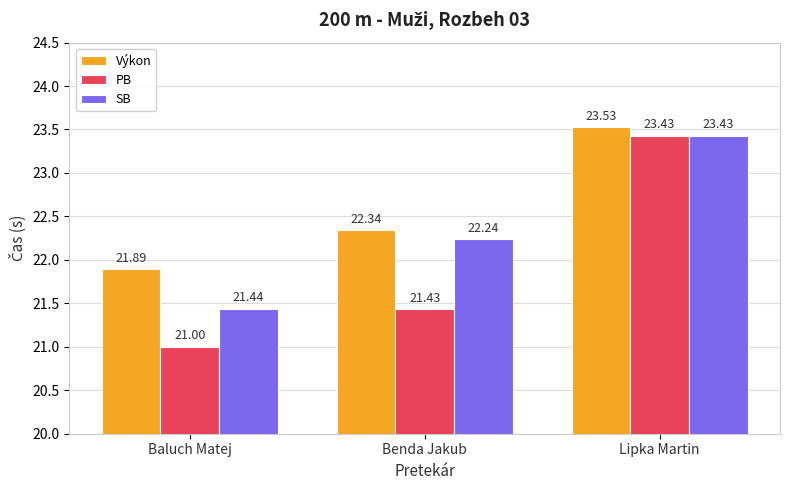

What is the lowest value of the Výkon series?

21.9